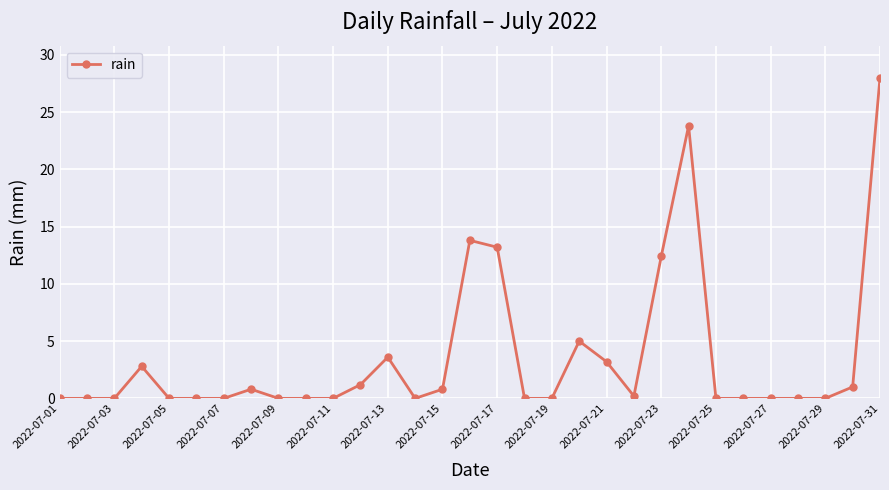

What is the difference between the second highest and second lowest values?

23.8